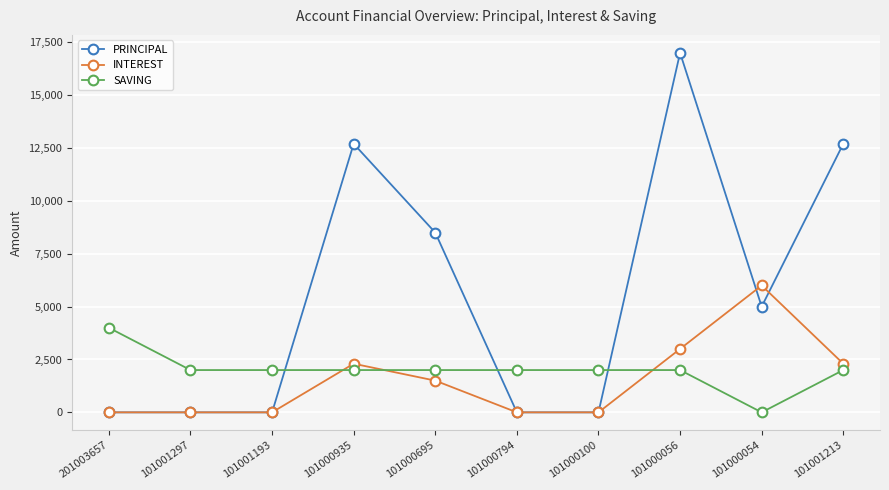

True or false: PRINCIPAL has more than 1 interior local peaks.

True